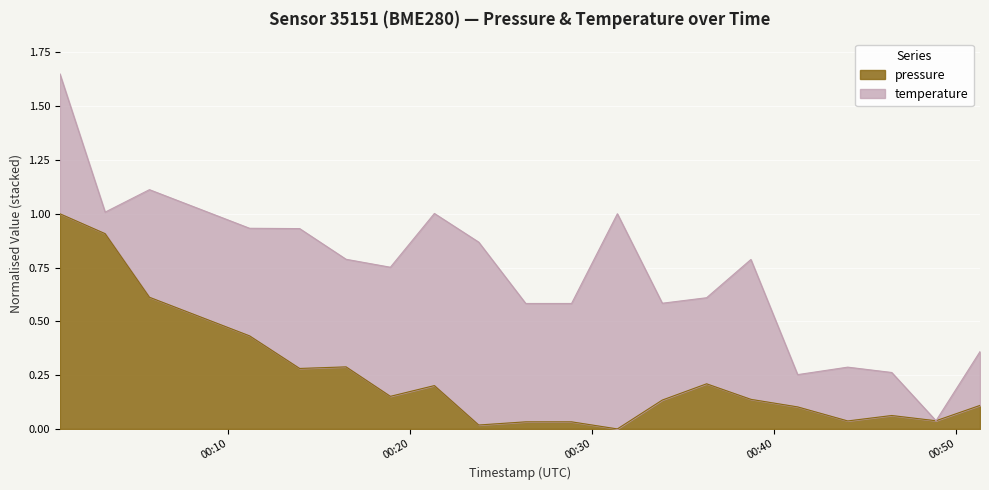

What is the difference between the values at 2023-02-16T00:31:23 and 2023-02-16T00:00:46?

1.0